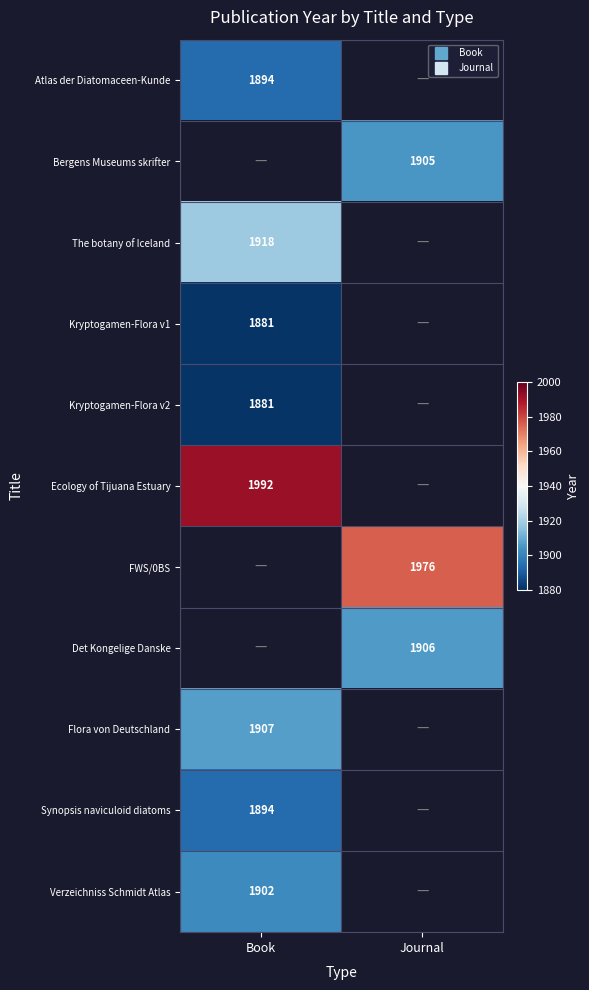

Which has a higher value, Journal or Book?

Book